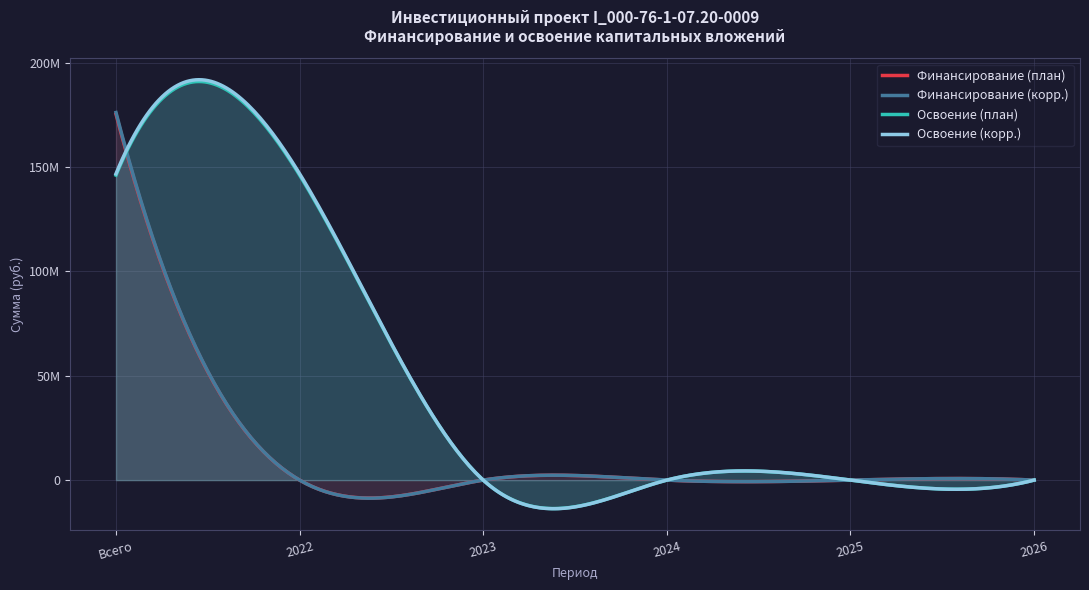

The value of Освоение (корр.) at 2025 is -75334665. True or false?

False